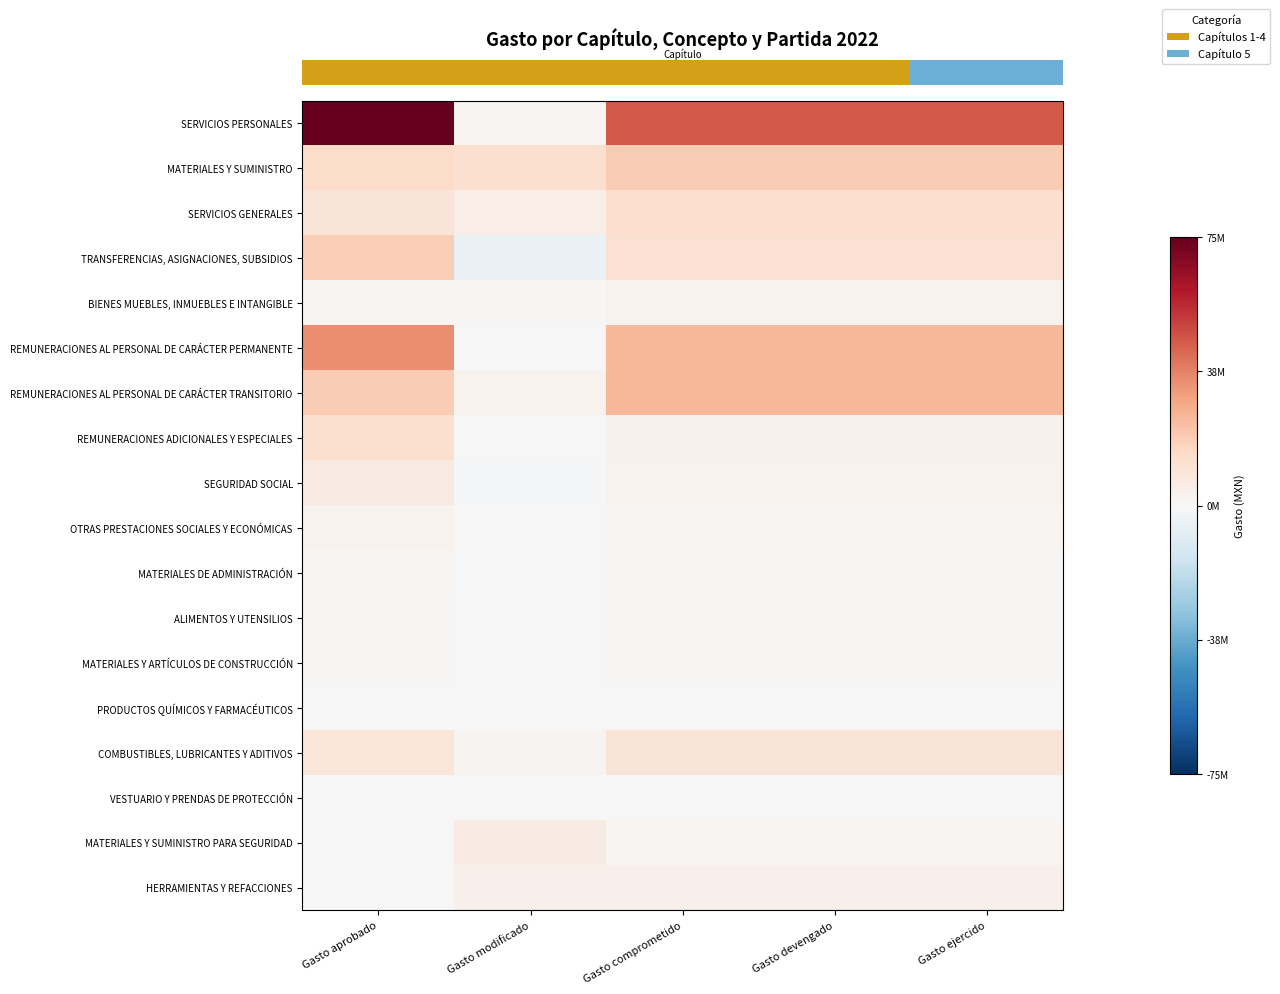

What is the spread (max minus min) of values at Gasto devengado?

45862309.4